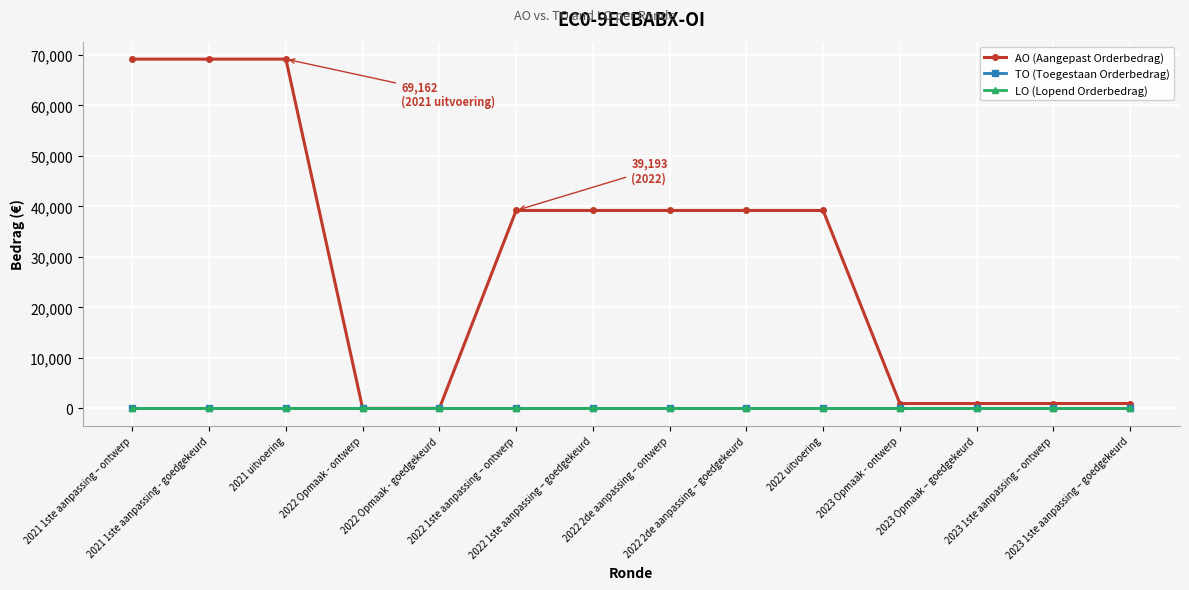

What position from the right is 2022 Opmaak - goedgekeurd?

10